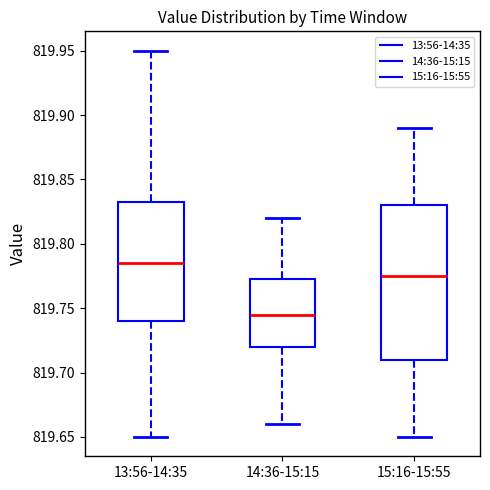

Reading left to right, transcribe this box plot: for each box, give where its median line is, the range the box spans, and where its two whiskers end, as read against the y-axis. The values are not printed on the chart, so give them approximately, as read against the axis.

13:56-14:35: median 819.785, box 819.740 to 819.835, whiskers 819.650 to 819.950
14:36-15:15: median 819.745, box 819.720 to 819.775, whiskers 819.660 to 819.820
15:16-15:55: median 819.775, box 819.710 to 819.830, whiskers 819.650 to 819.890